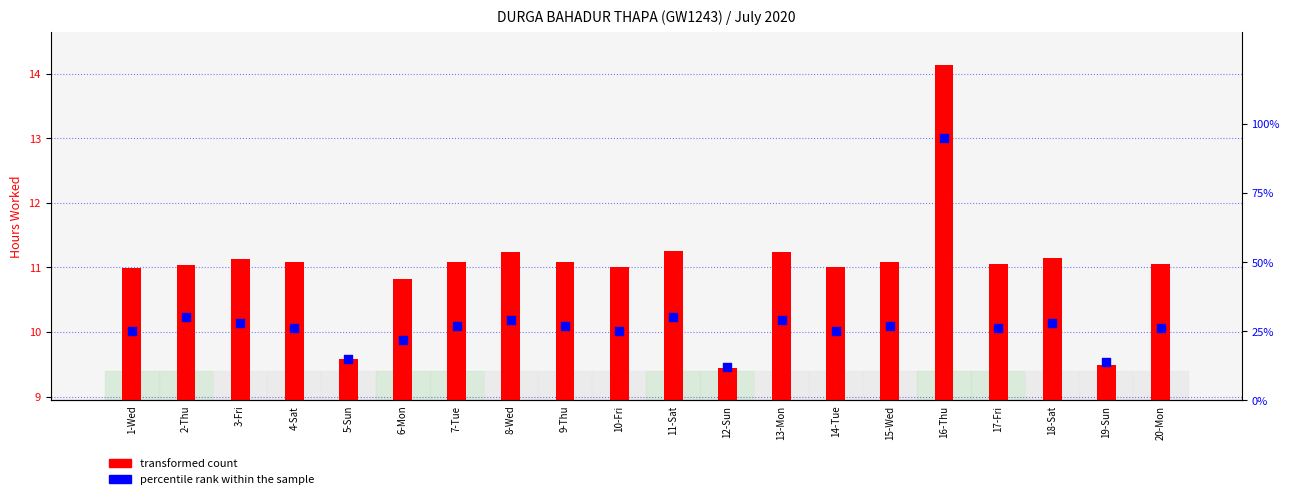

What is the total value across all series at 17-Fri?

37.0